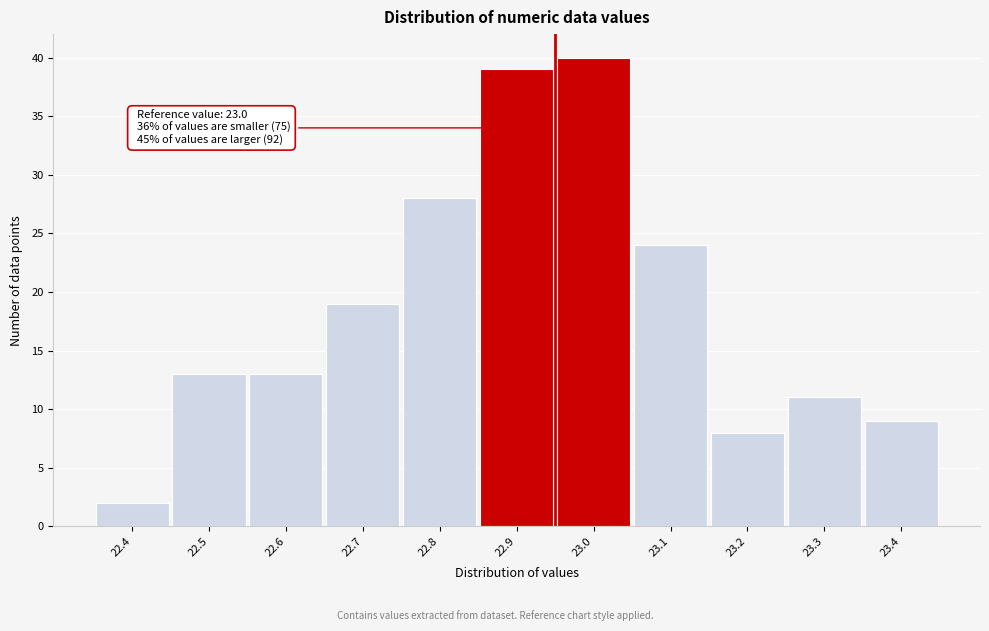

Reading left to right, transcribe all the data shown in this chart.

22.4=2	22.5=13	22.6=13	22.7=19	22.8=28	22.9=39	23.0=40	23.1=24	23.2=8	23.3=11	23.4=9